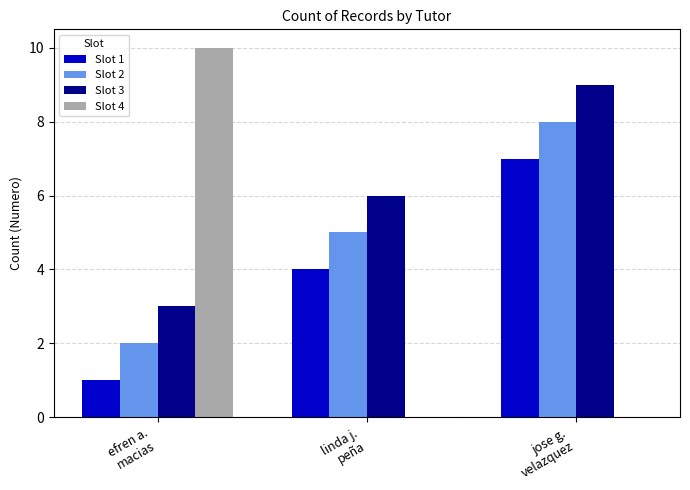

Are the bars horizontal?

No